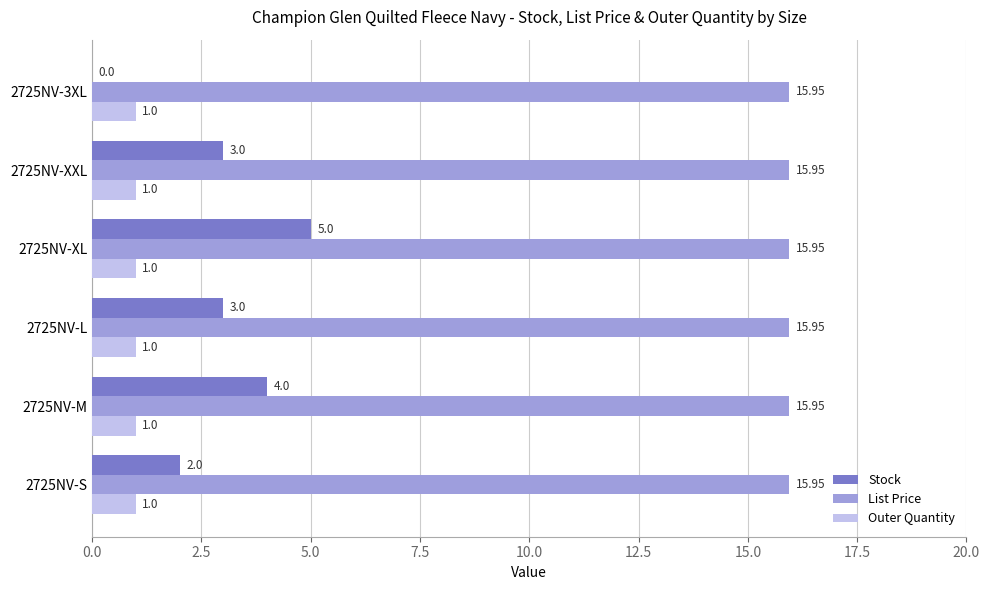

Is the value of Outer Quantity at 2725NV-L greater than the value of List Price at 2725NV-3XL?

No